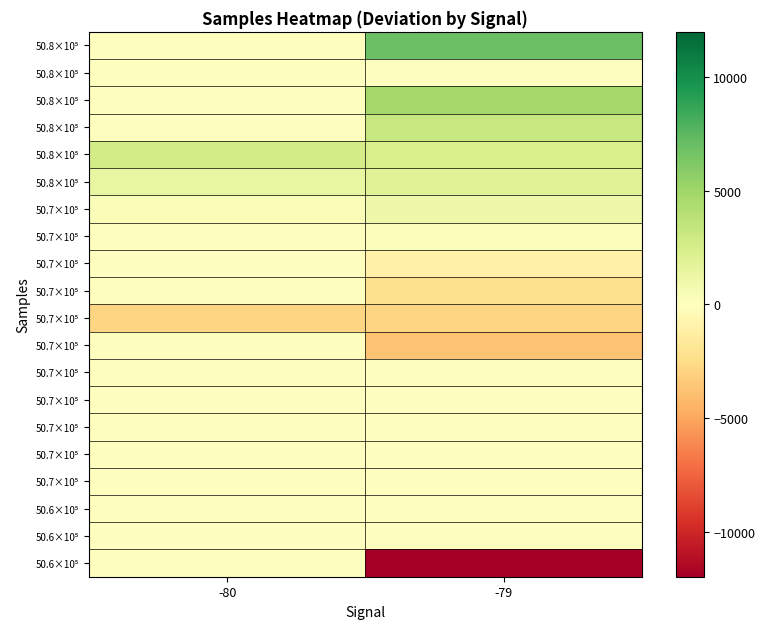

At which category does the chart reach its peak across all series?

-79